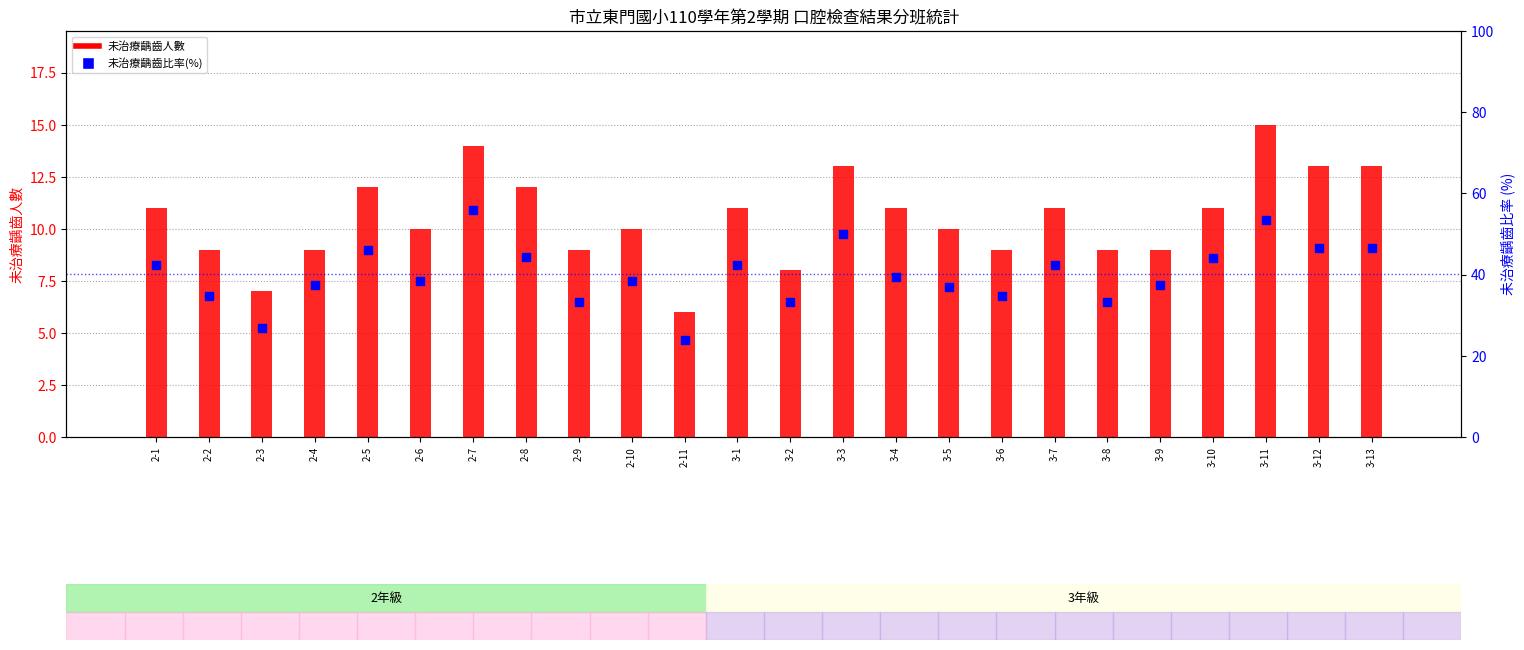

What is the total value across all series at 2-5?

58.1